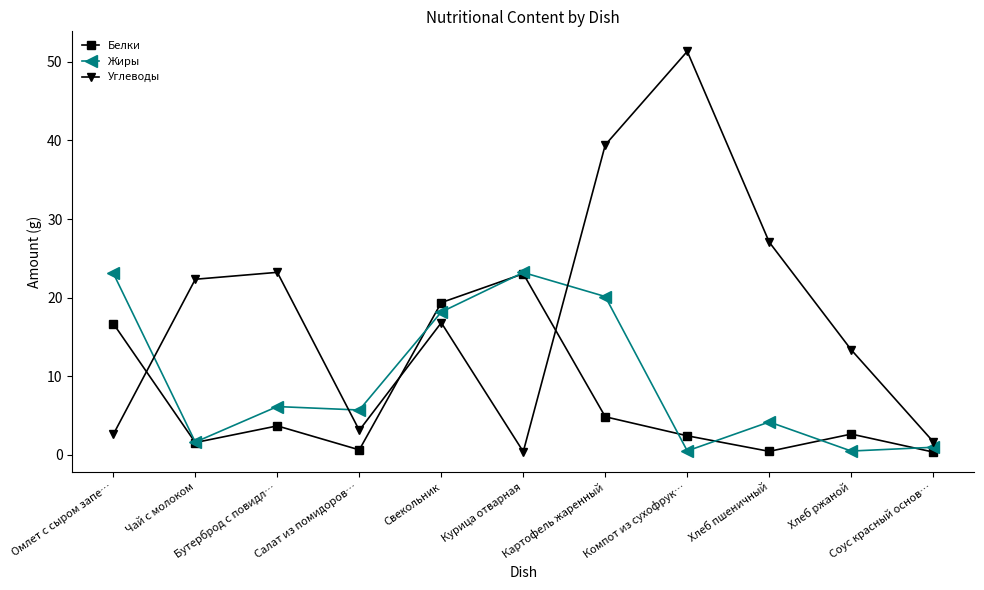

At how many categories does at least one series exceed 10?

9